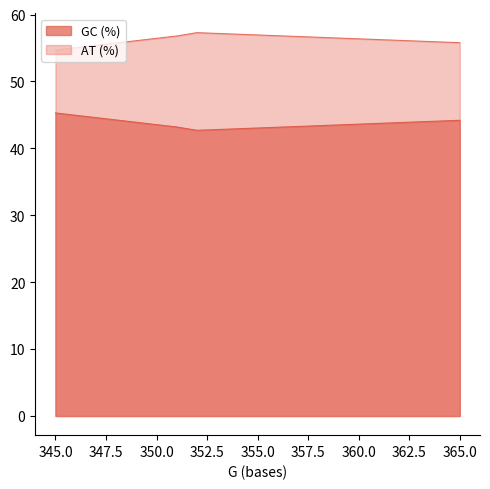

Rank the series by their maximum value, from lowest to highest.

GC (%), AT (%)